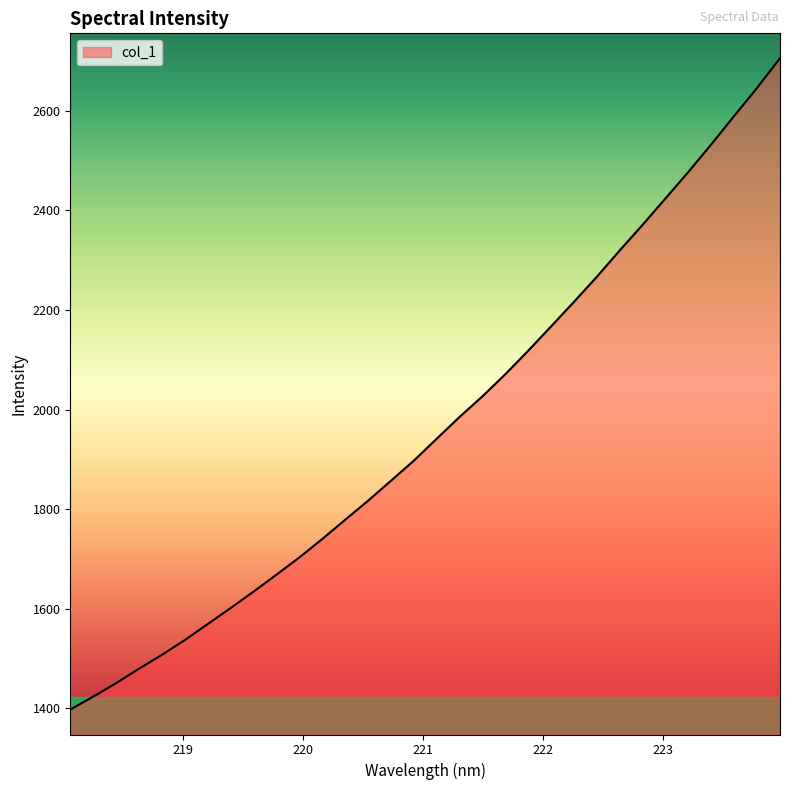

What is the minimum value shown in the chart?

1397.2